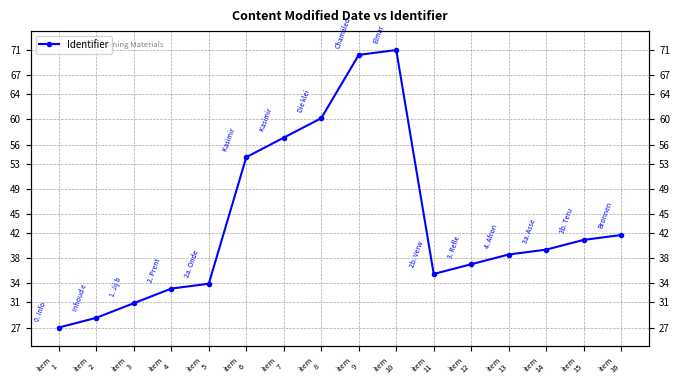

The value at item
16 is 41.7. True or false?

True